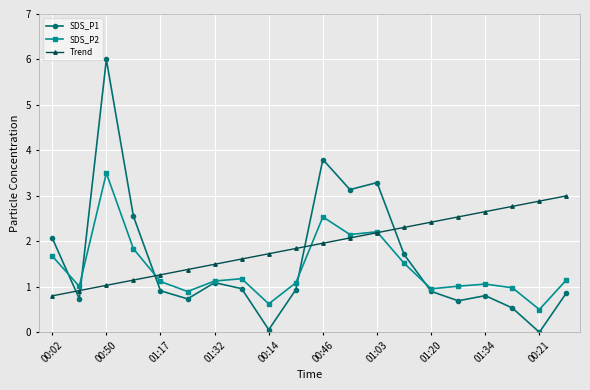

True or false: SDS_P1 has more than 1 points higher than both neighbors.

True